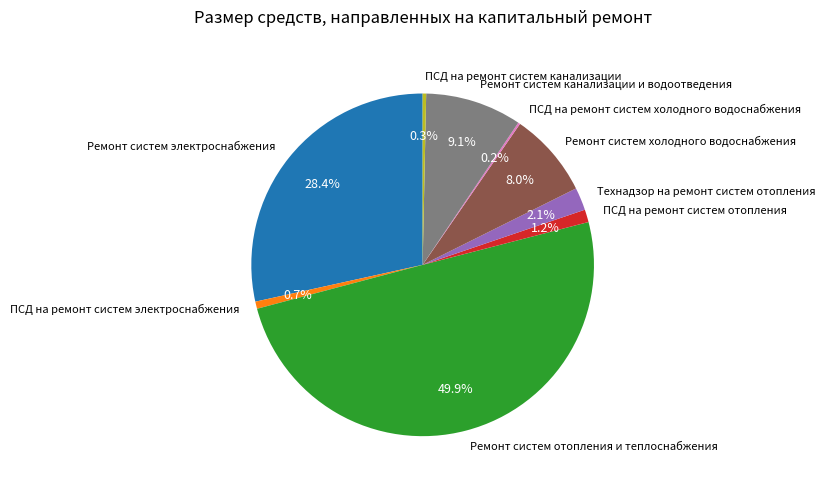

Is Ремонт систем канализации и водоотведения the majority of the pie?

No